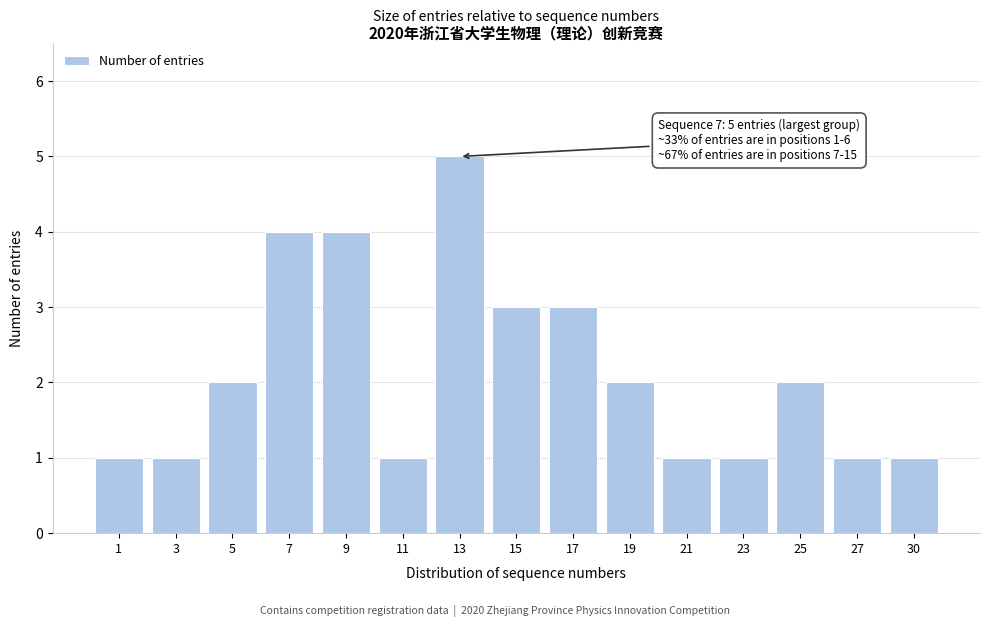

Reading right to left, list all the values displayed in this chart.

1	1	2	1	1	2	3	3	5	1	4	4	2	1	1